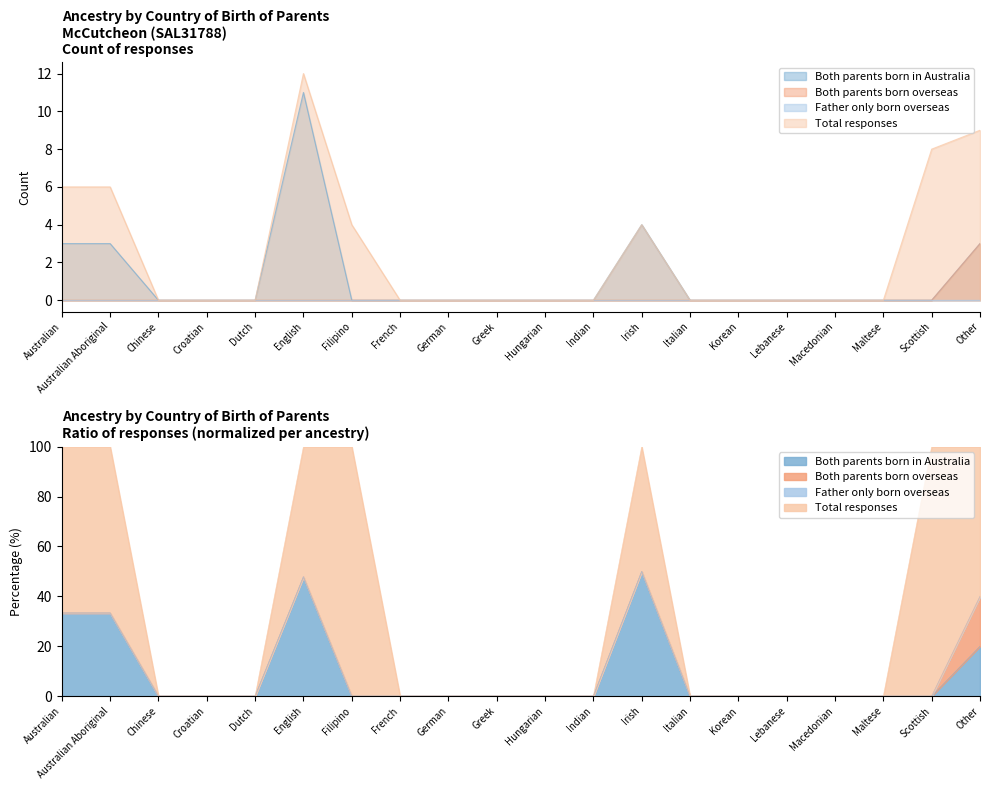

Where is the first local maximum for Total responses?

English